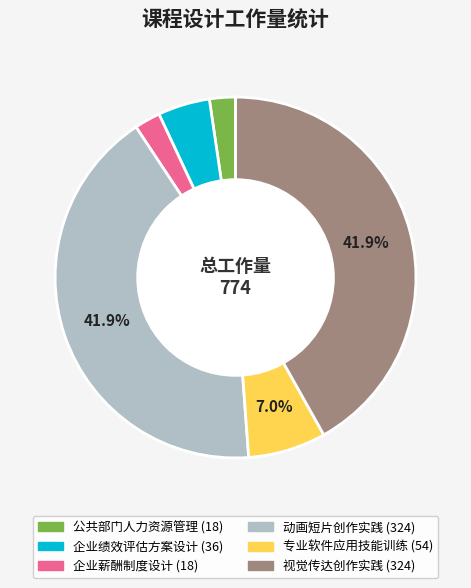

Does any single category account for the majority?

No